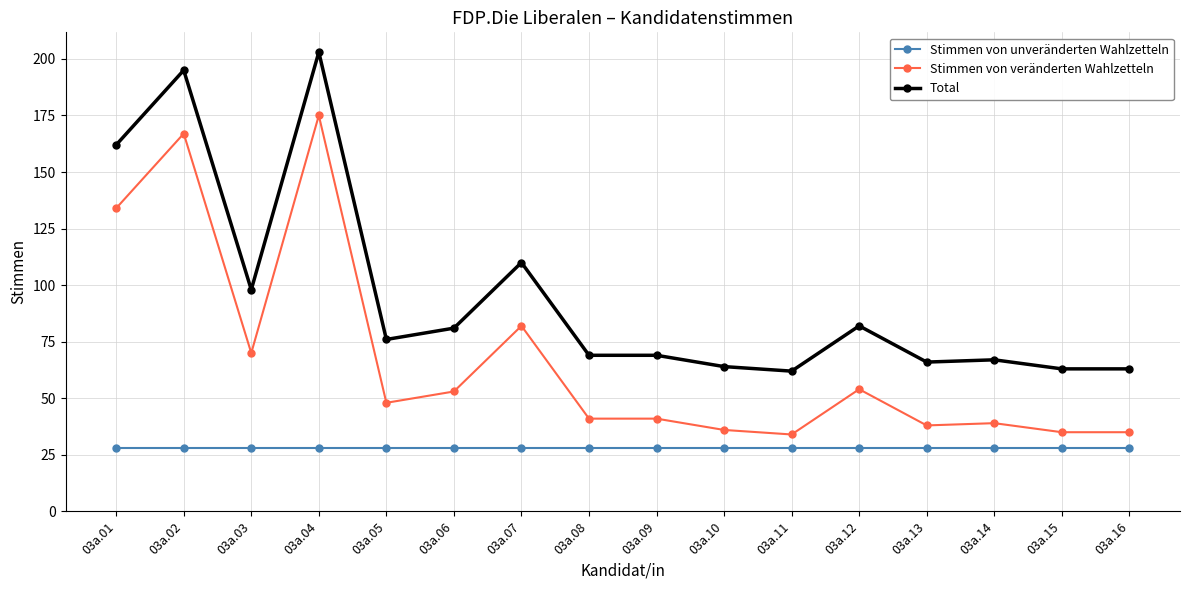

Rank the series by their average value, from highest to lowest.

Total, Stimmen von veränderten Wahlzetteln, Stimmen von unveränderten Wahlzetteln